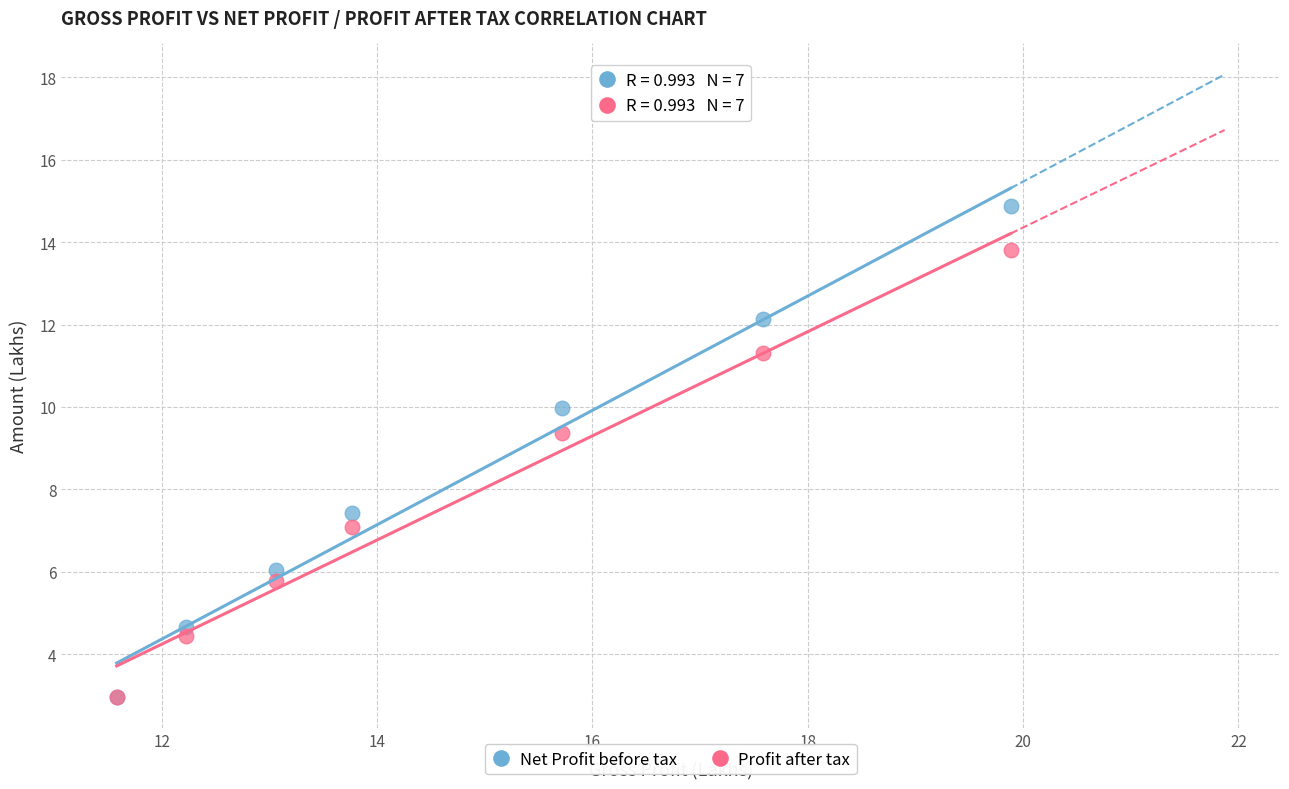

Which series has the widest spread of Y values?

Net Profit before tax